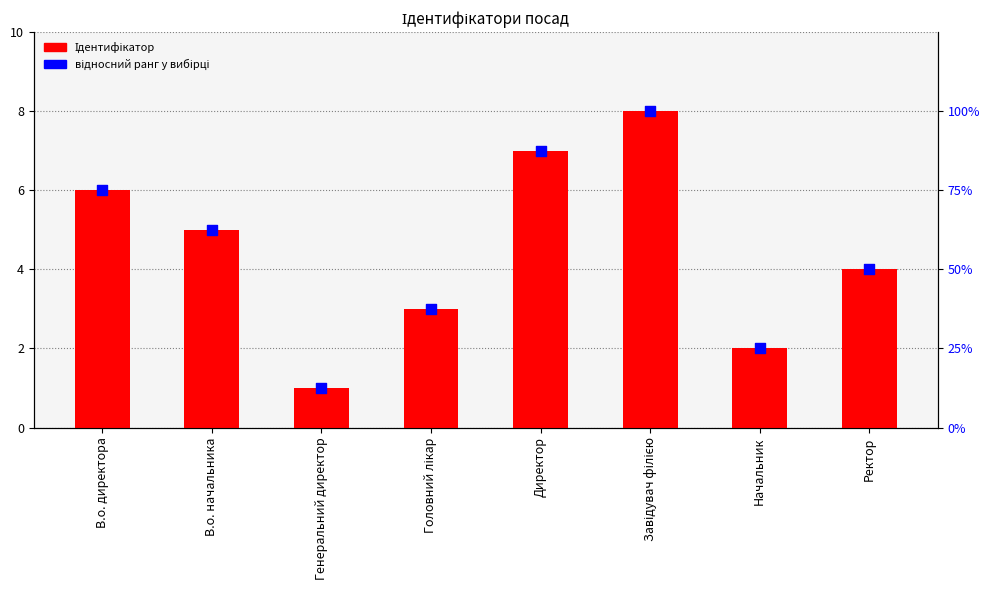

Which series contains the lowest Y value?

Ідентифікатор